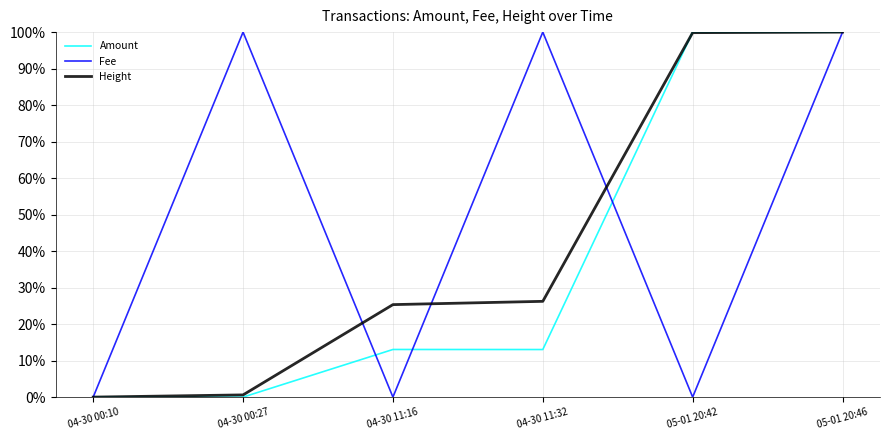

Is the value of Fee at 04-30 00:10 greater than the value of Amount at 05-01 20:46?

No